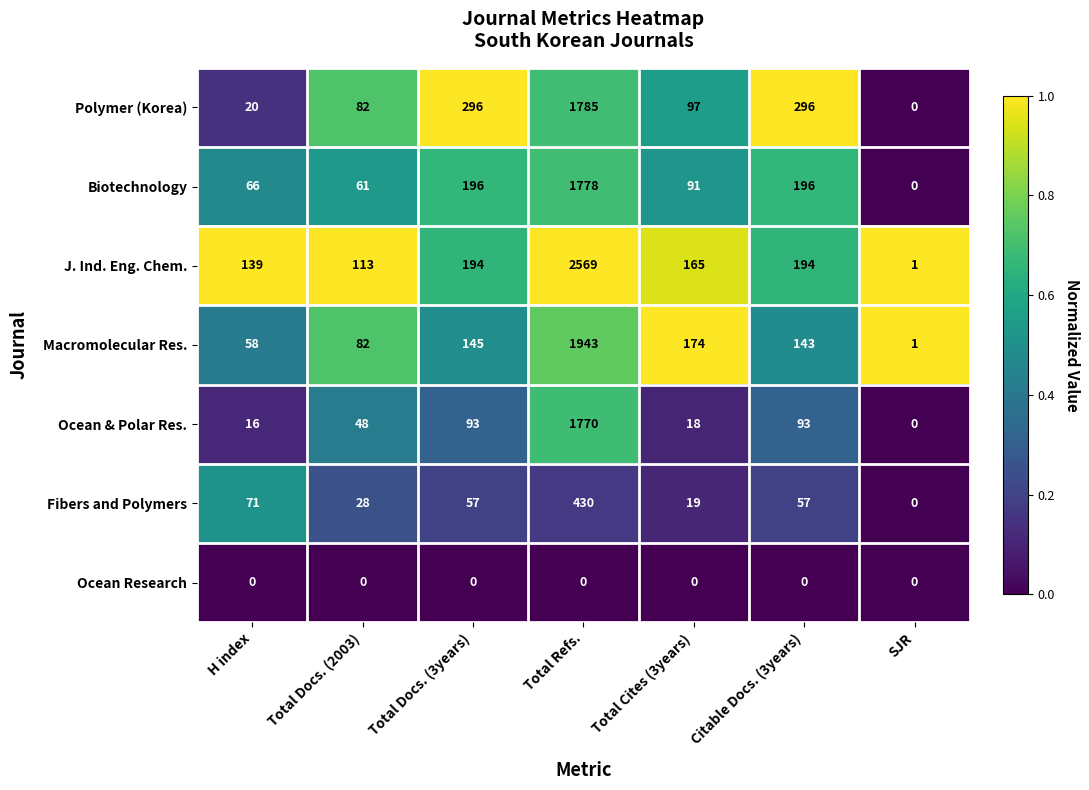

How many values in the Fibers and Polymers series are below 57?

3